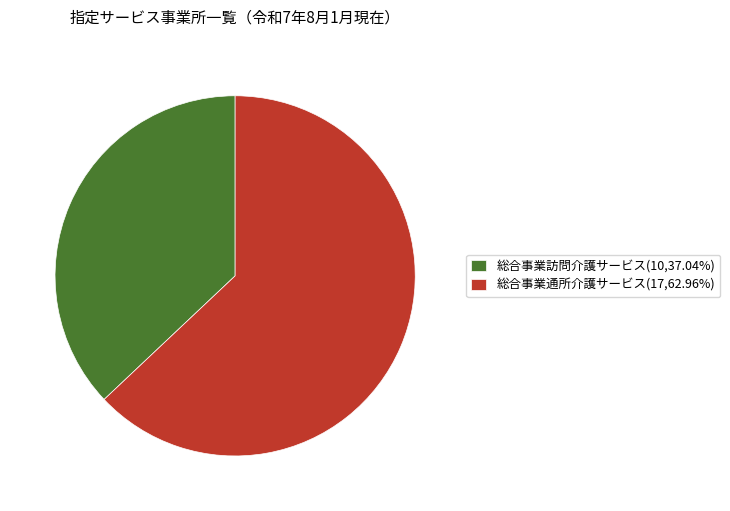

Is there a majority slice in this chart?

Yes